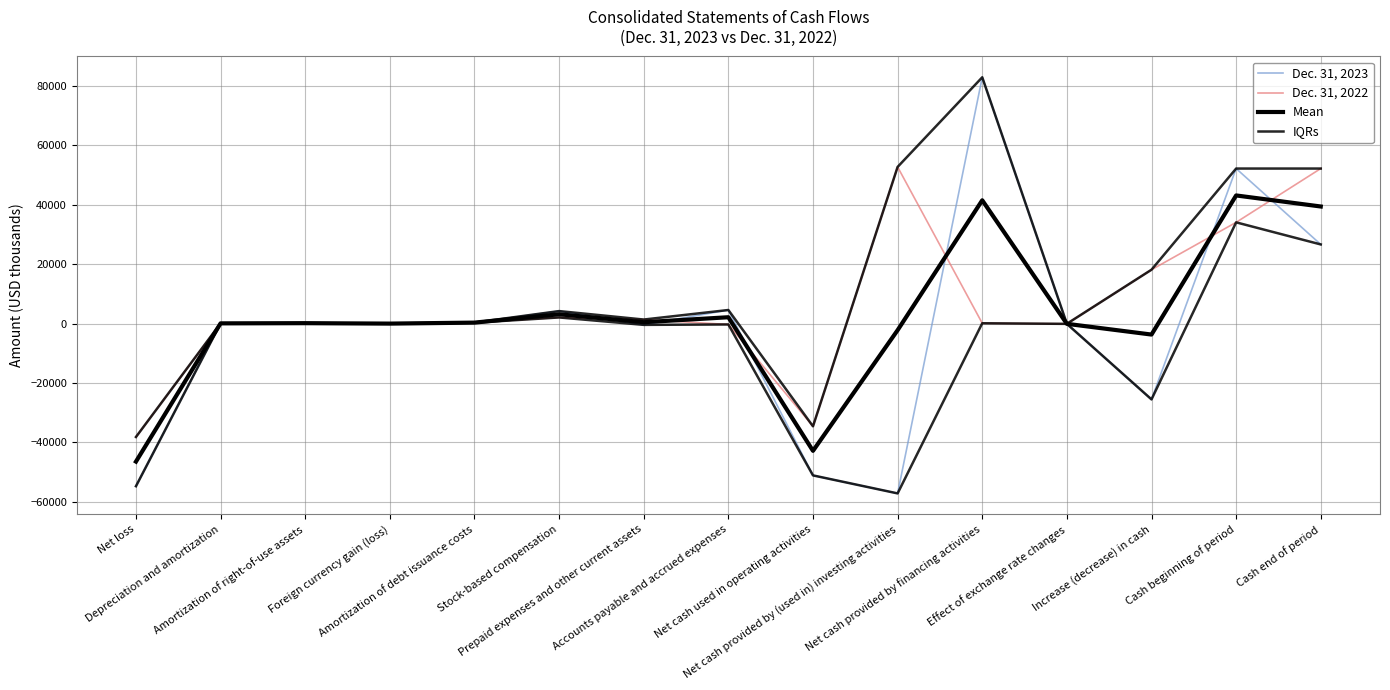

What is the sum of the Mean values at Effect of exchange rate changes and Stock-based compensation?

3005.5